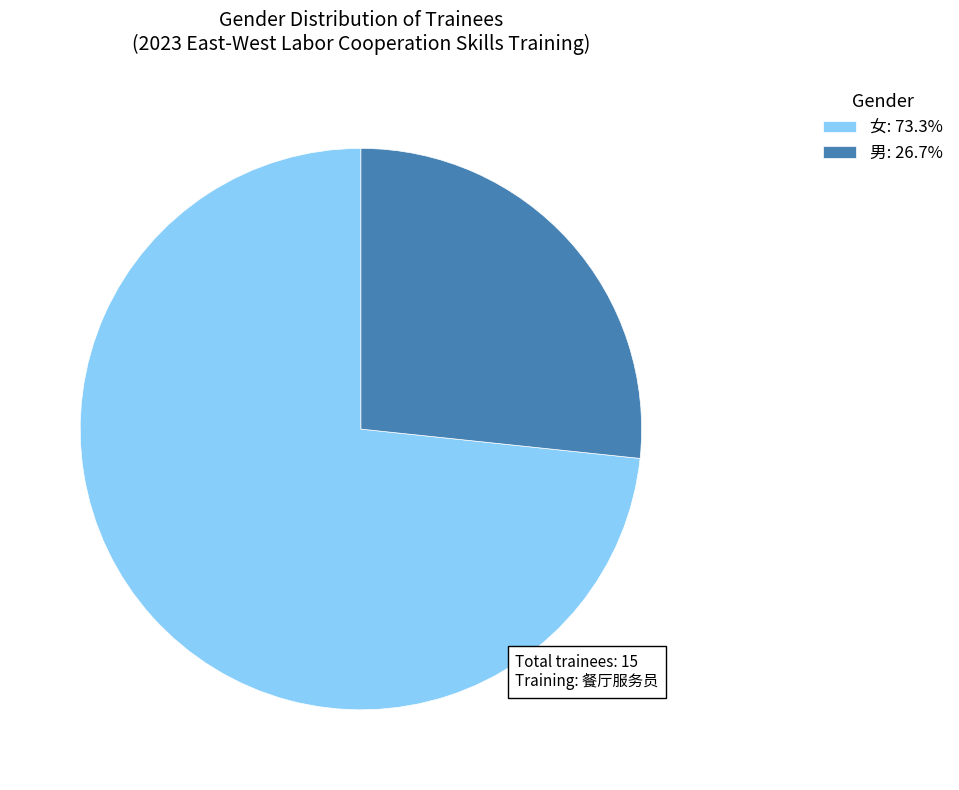

Do 男: 26.7% and 女: 73.3% together represent more than half of the pie?

Yes